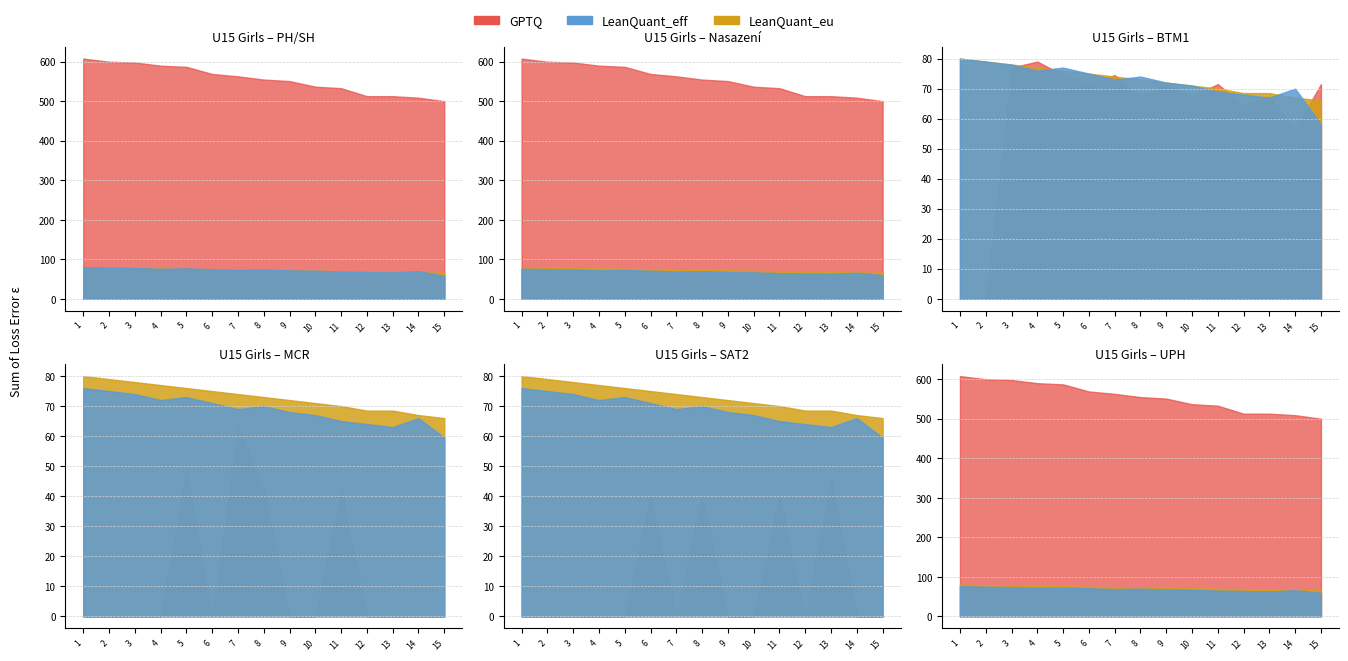

What is the sum of the LeanQuant_eff values at 1 and 12?

148.0